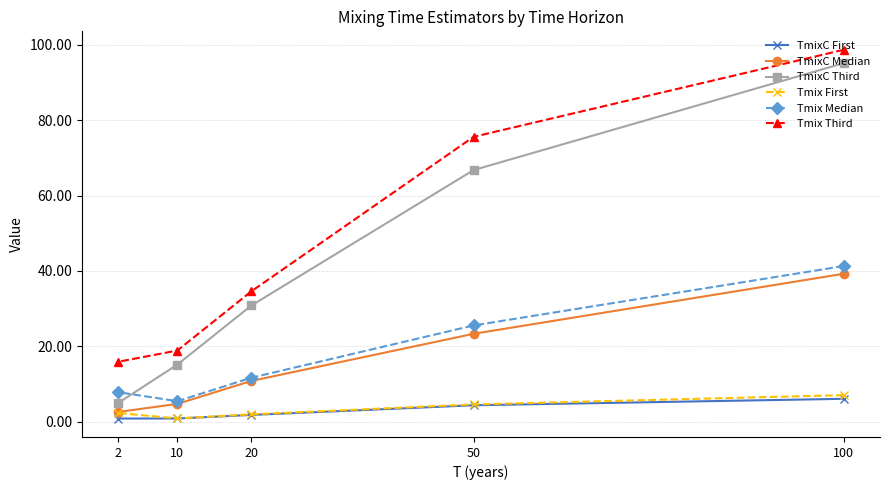

What is the total value across all series at 10?

46.0